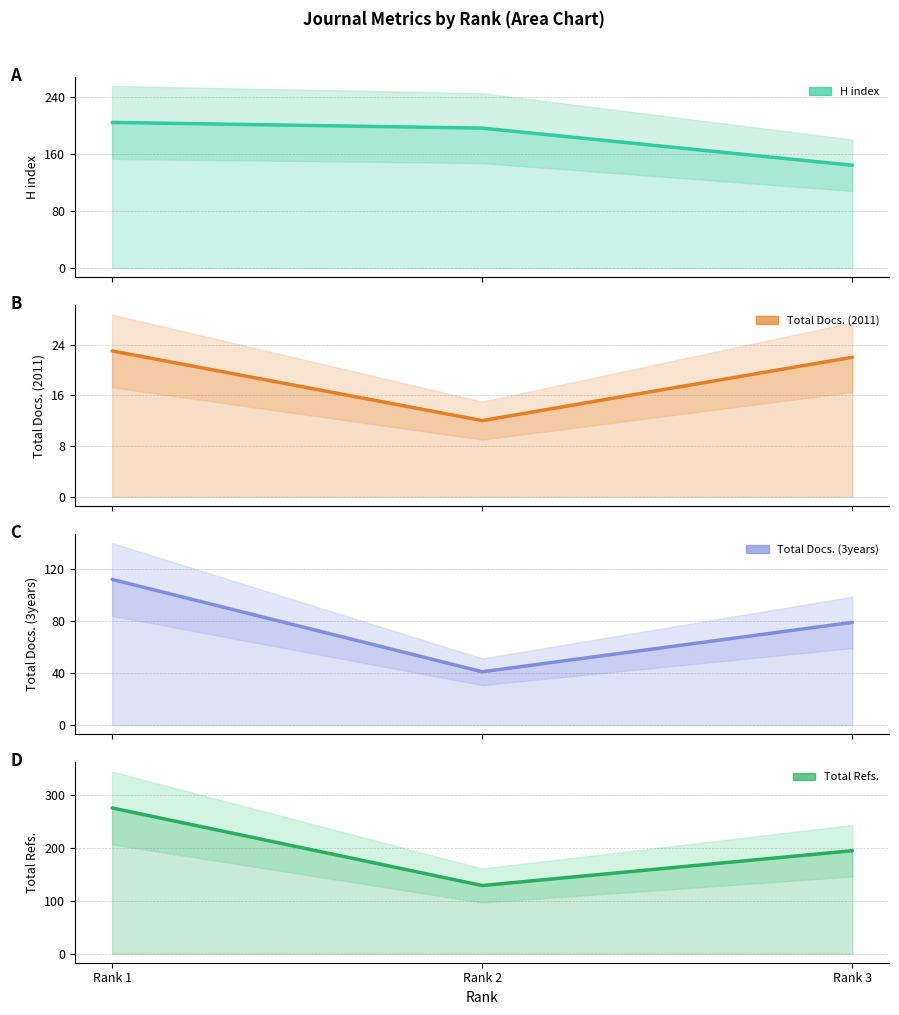

How many series are shown in this chart?

4